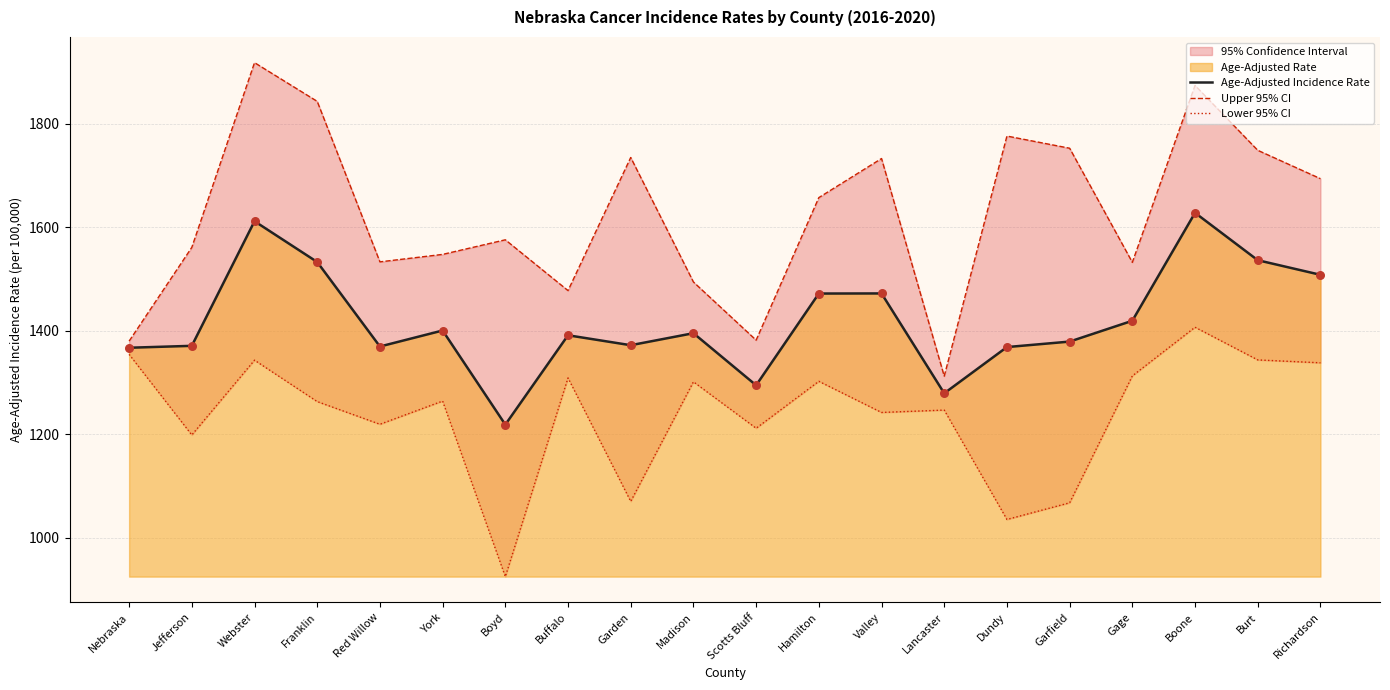

Is the value of Upper 95% CI at Buffalo greater than the value of Age-Adjusted Incidence Rate at Garfield?

Yes